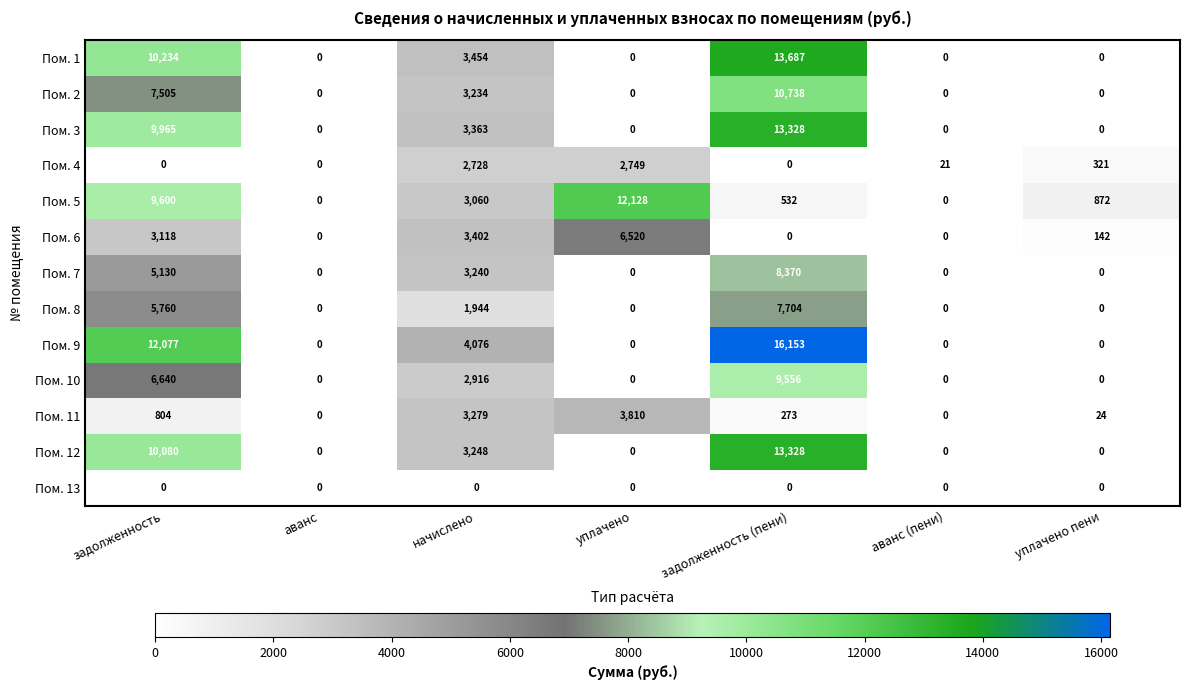

Read the Пом. 9 value at начислено.

4076